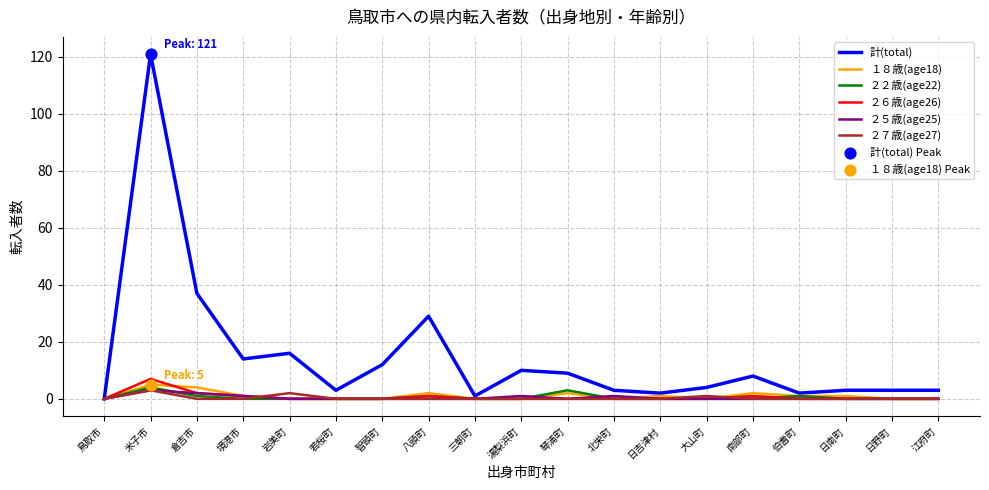

What is the total value across all series at 智頭町?

12